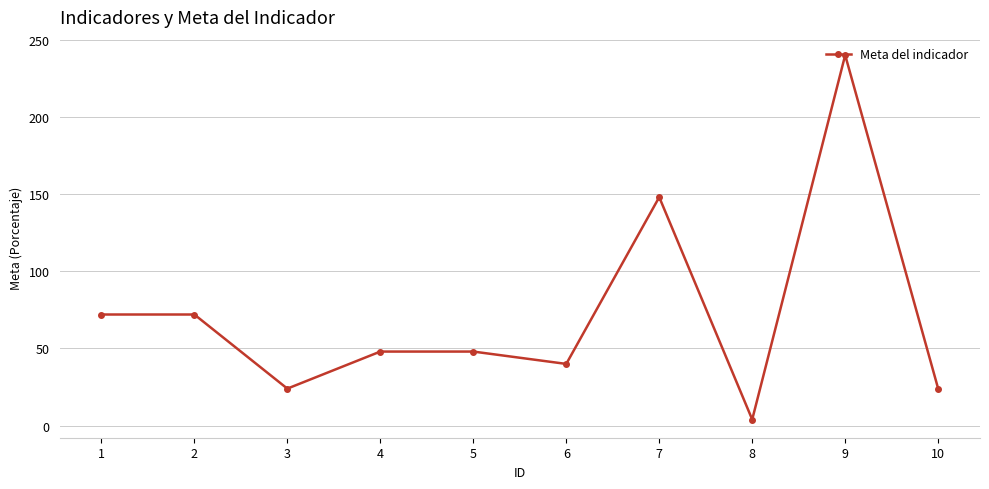

The value at 3 is 34. True or false?

False